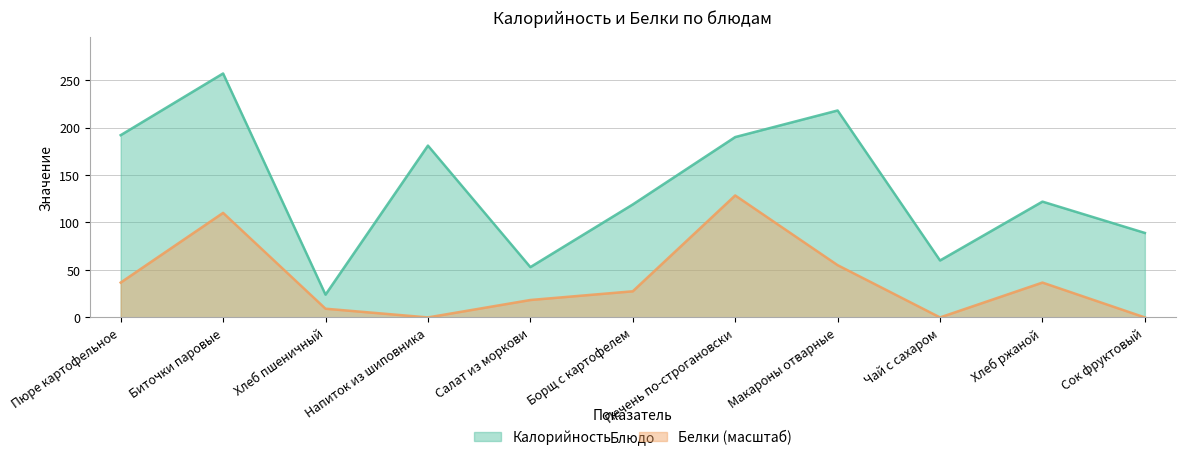

Rank the series at Биточки паровые from highest to lowest value.

Калорийность, Белки (масштаб)